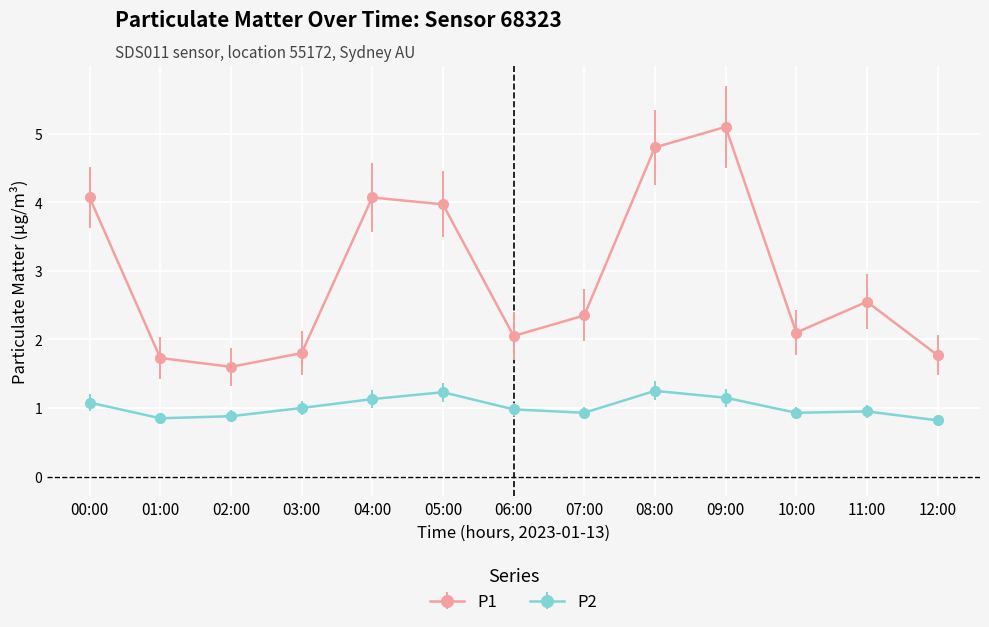

At 11:00, list the series in order from largest to smallest.

P1, P2